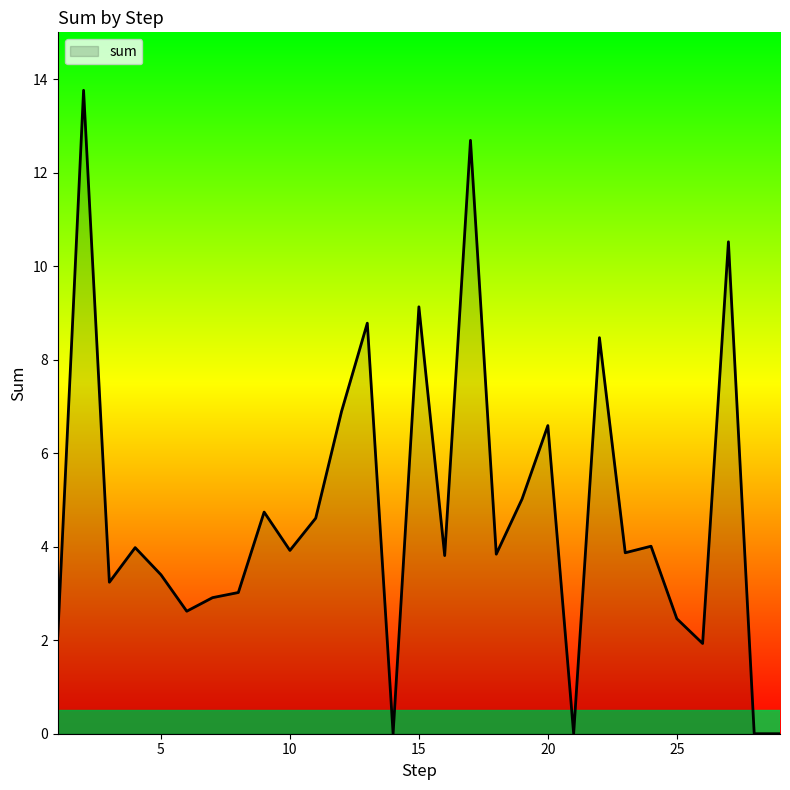

What is the greatest value displayed?

13.8